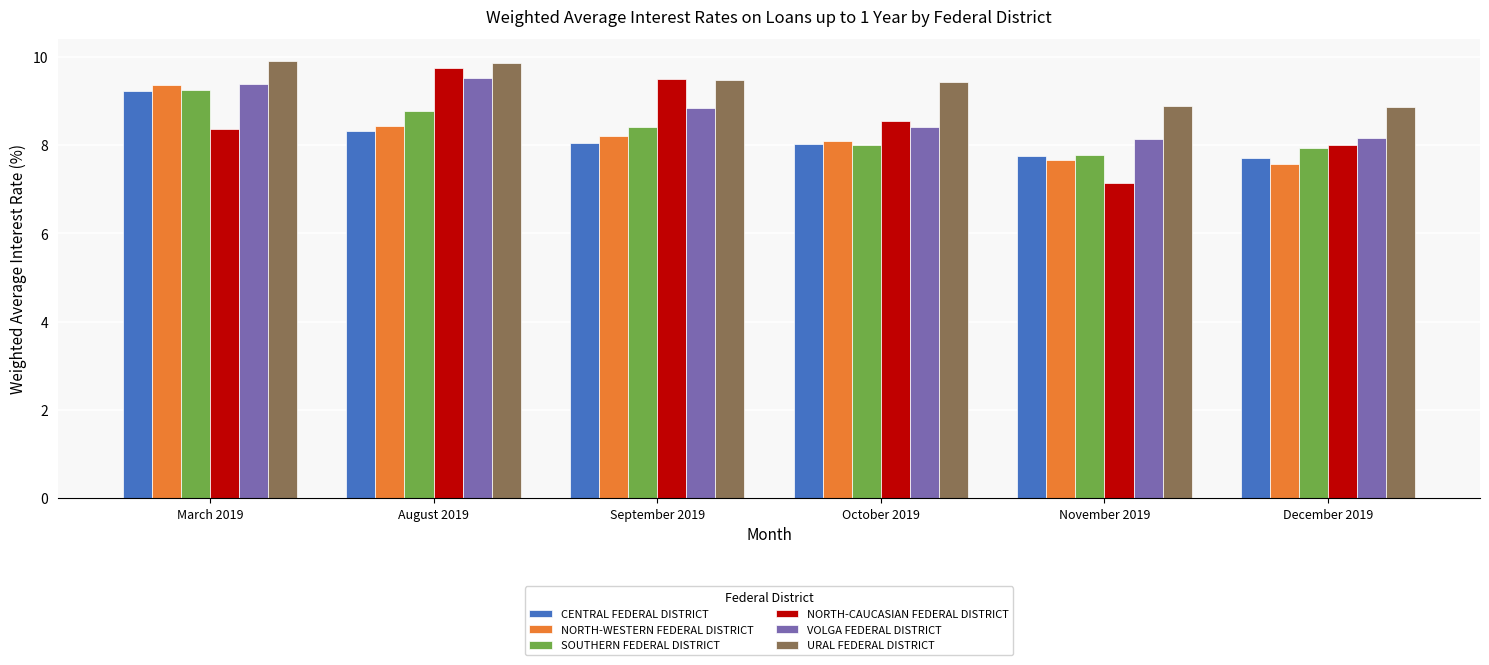

What is the difference between the maximum and minimum values in the VOLGA FEDERAL DISTRICT series?

1.4